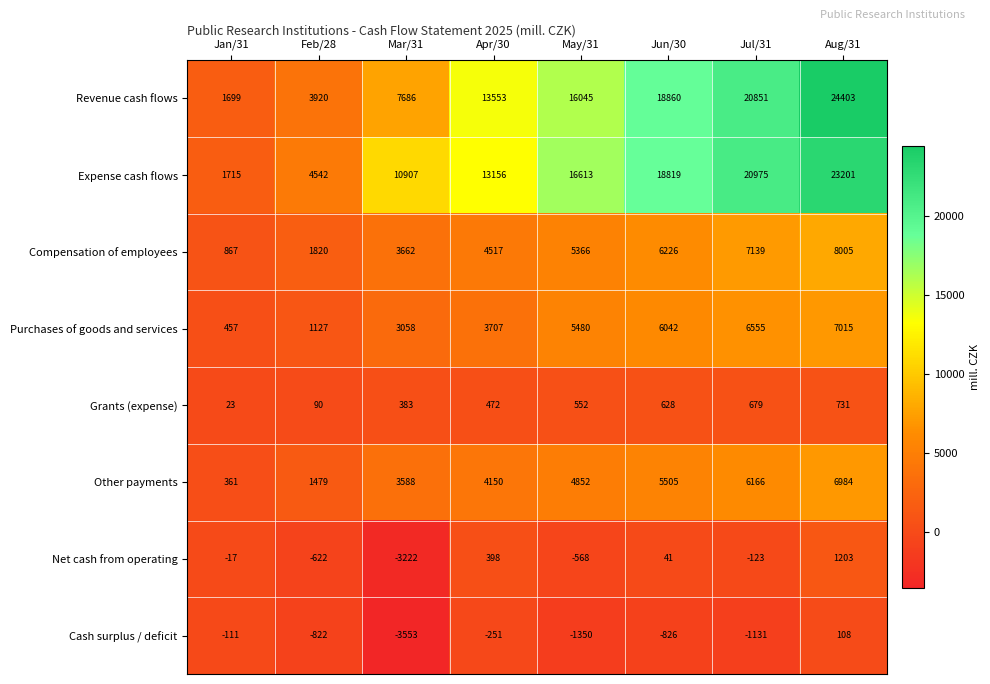

At how many categories does at least one series exceed 8723?

6